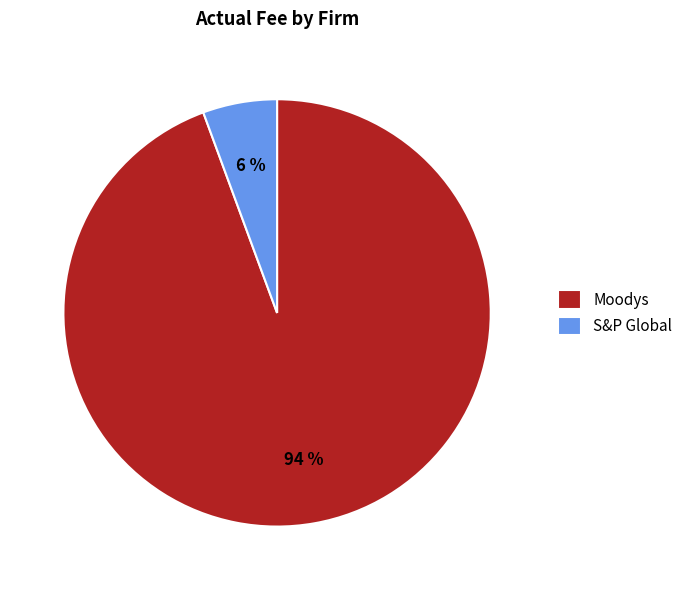

Between S&P Global and Moodys, which is larger?

Moodys